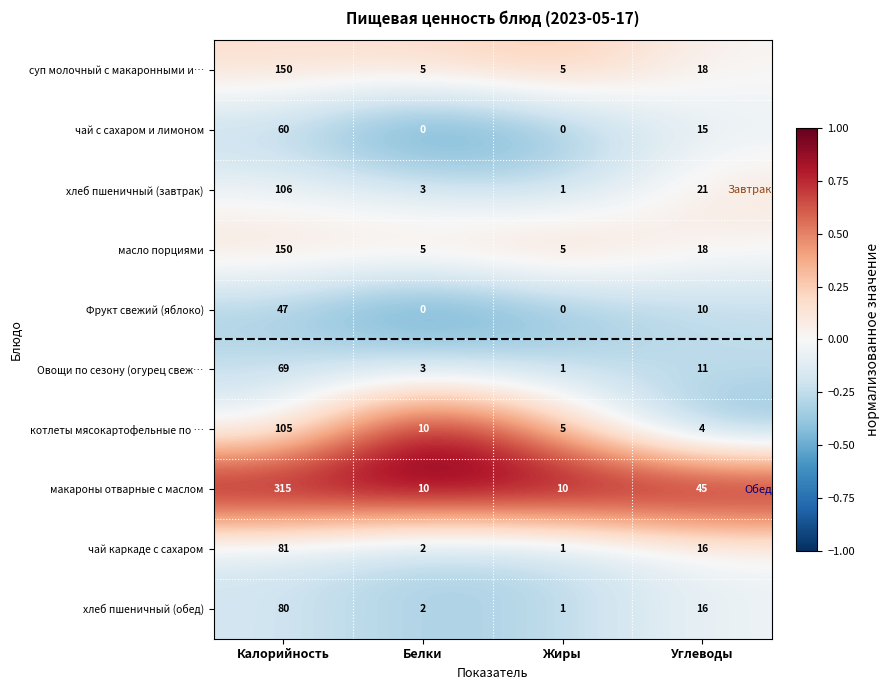

How many series are shown in this chart?

10